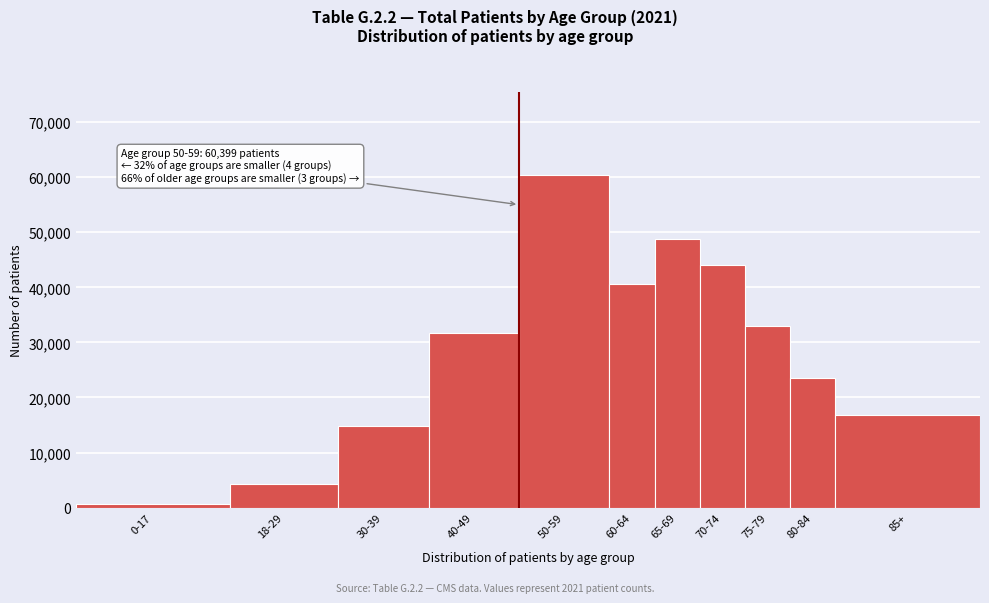

Reading left to right, transcribe all the data shown in this chart.

0-17=586	18-29=4221	30-39=14885	40-49=31761	50-59=60399	60-64=40588	65-69=48814	70-74=43993	75-79=33048	80-84=23547	85+=16865